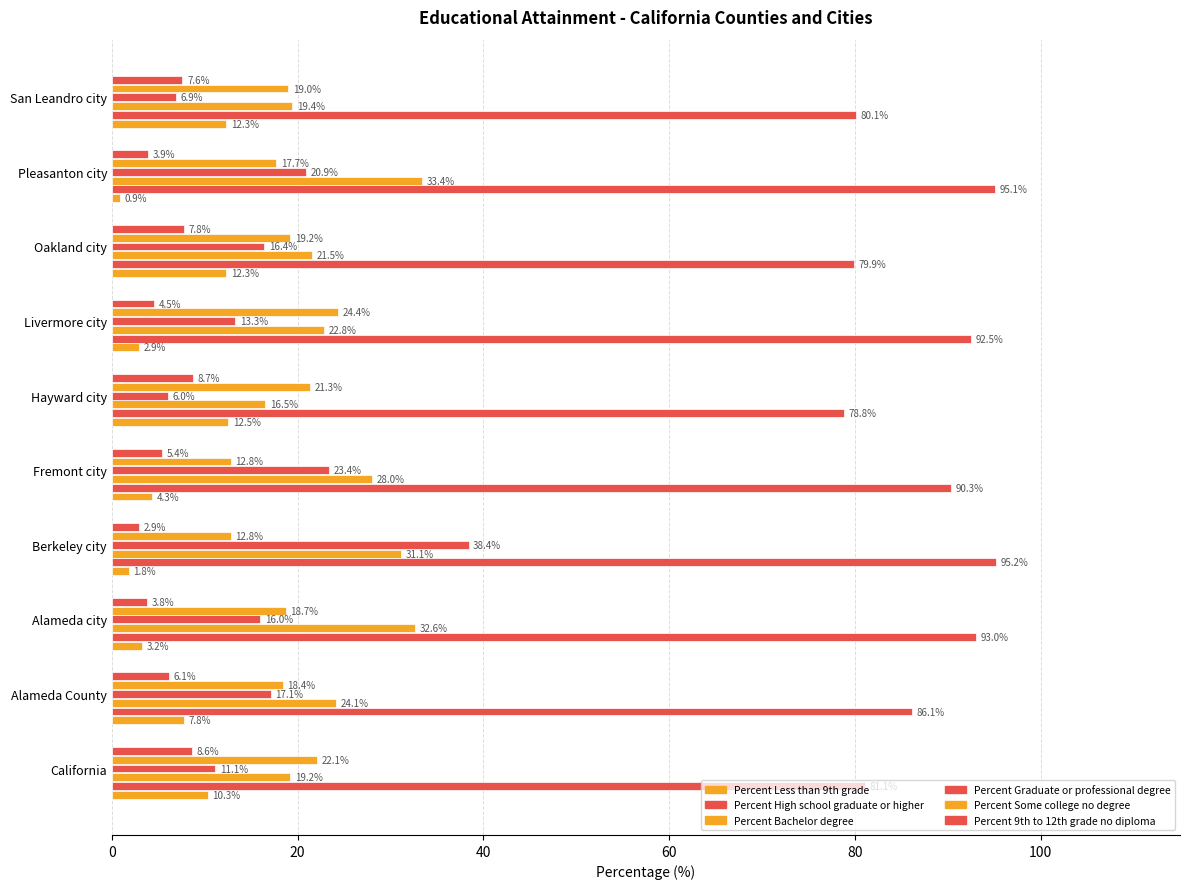

How many values in the Percent High school graduate or higher series are below 90?

5